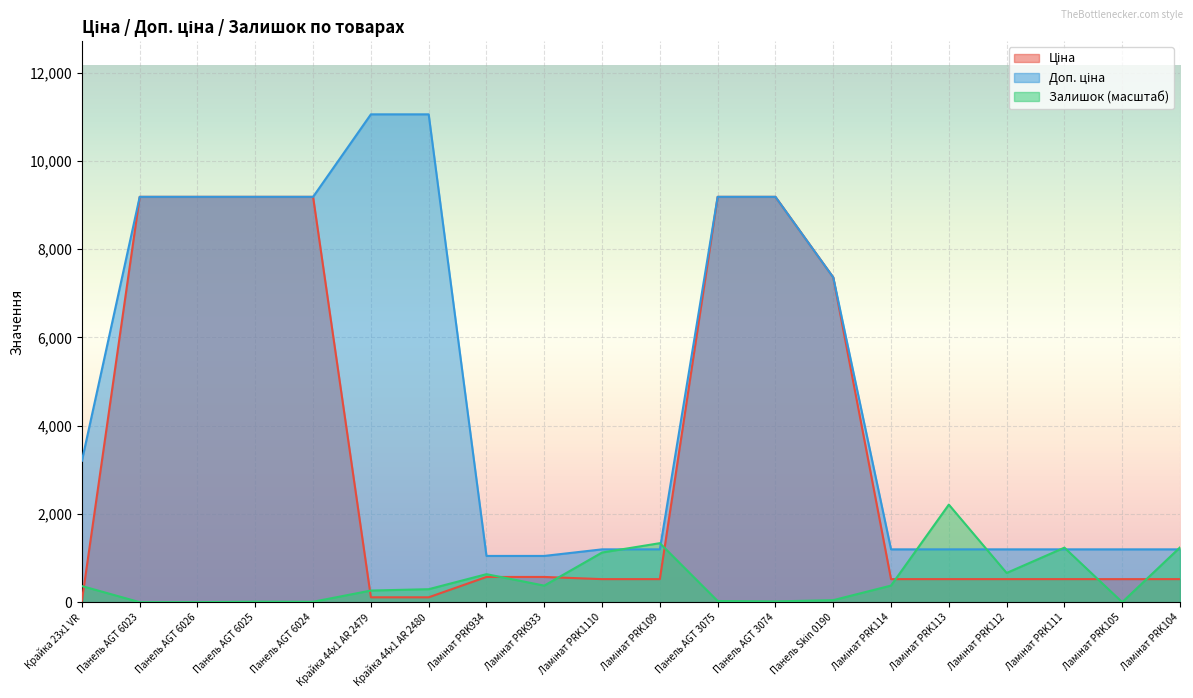

What position from the left is Панель Skin 0190?

14